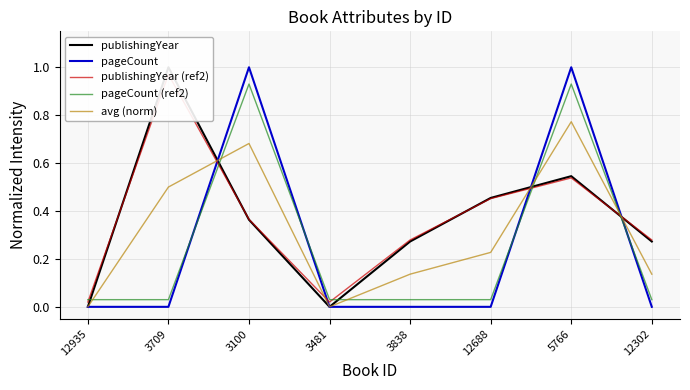

Does the chart display data point markers on the line(s)?

No